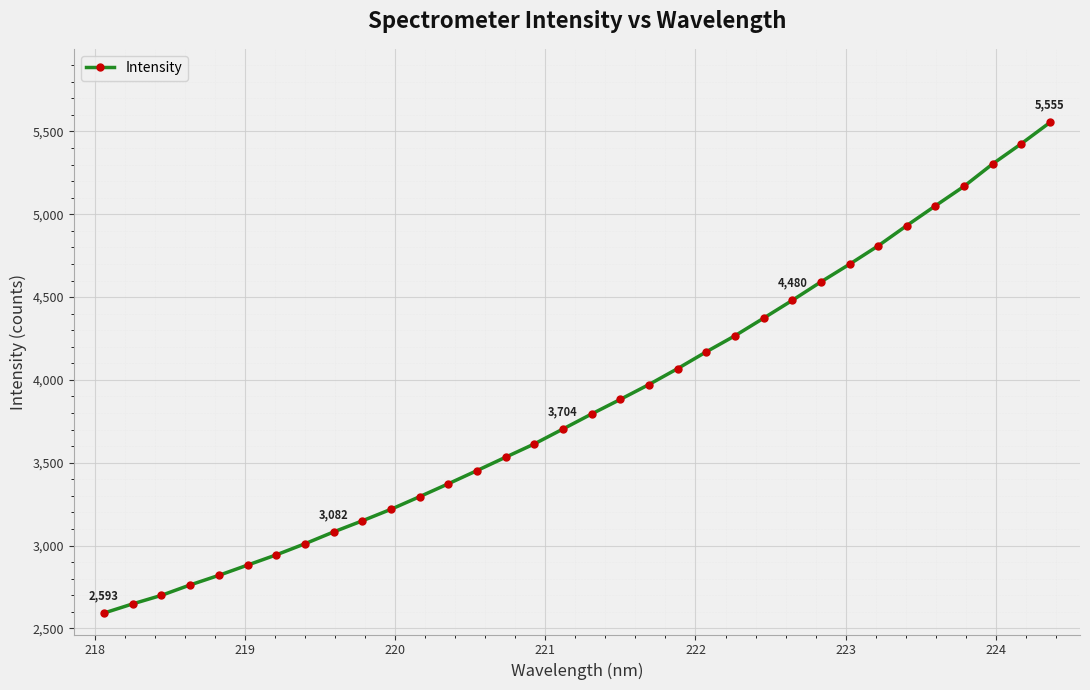

Does the chart have visible grid lines?

Yes